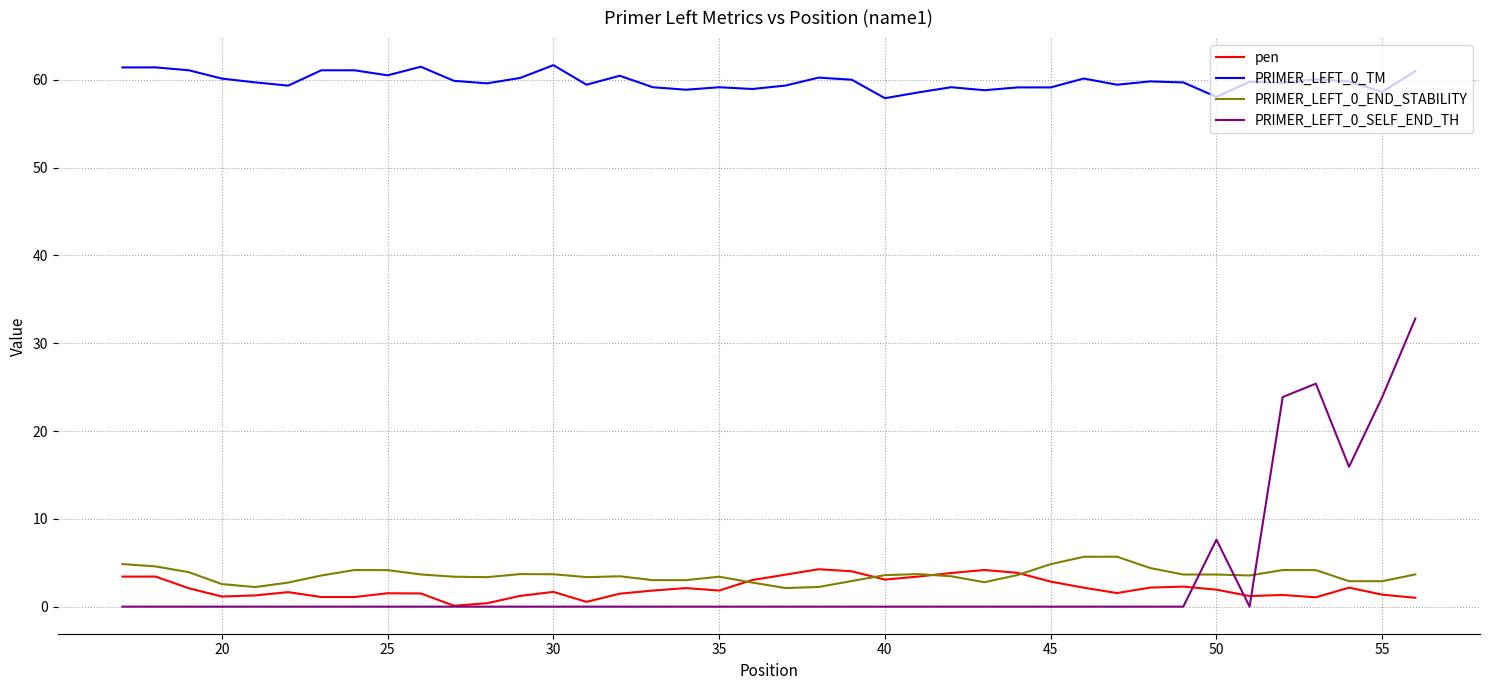

Which series has the largest range (max minus min)?

PRIMER_LEFT_0_SELF_END_TH